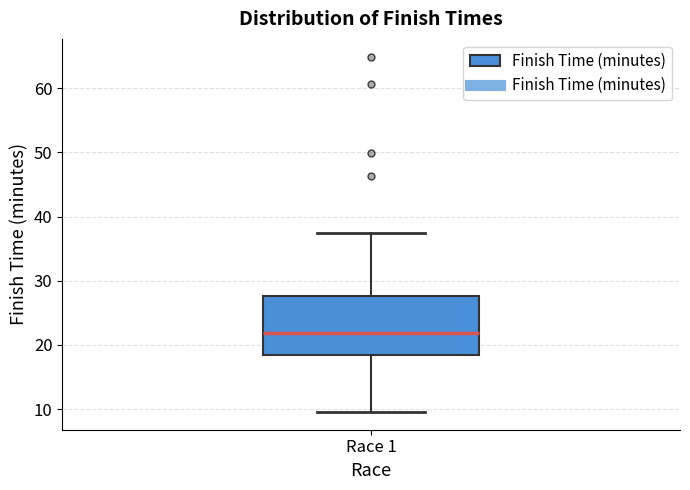

Transcribe this box plot: give where the median line is, the range the box spans, and where the two whiskers end, as read against the y-axis. The values are not printed on the chart, so give them approximately, as read against the axis.

median 22, box 18 to 28, whiskers 10 to 37